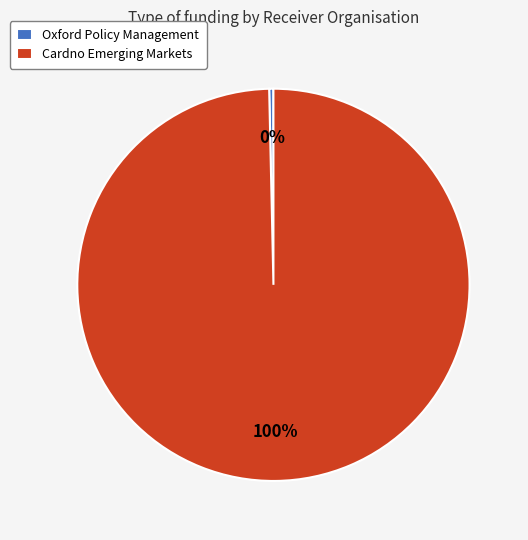

The Cardno Emerging Markets slice represents 90% of the pie. True or false?

False